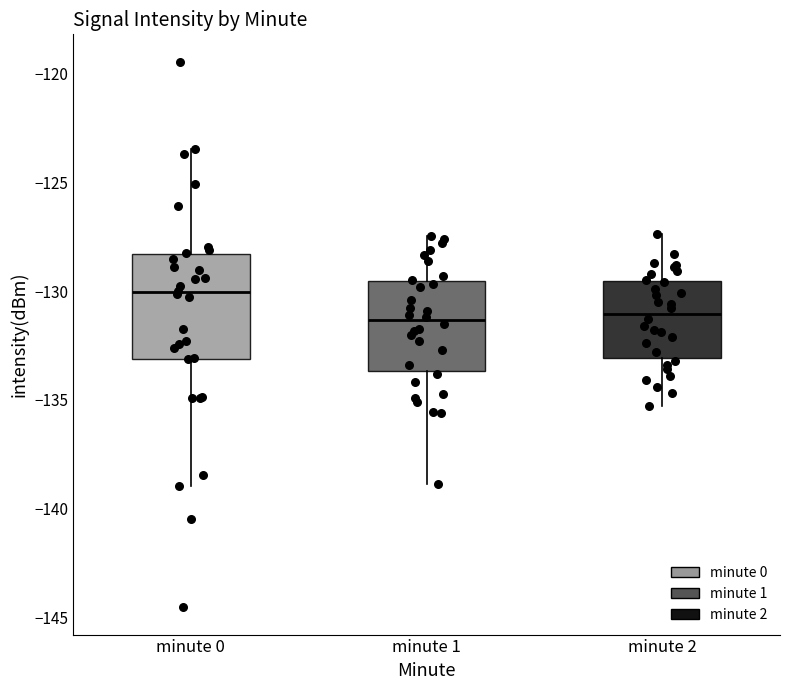

Reading left to right, read every box against the y-axis: the position of its median line, the range the box covers, and the ends of its whiskers. The values are not printed on the chart, so give them approximately, as read against the axis.

minute 0: median -130.0, box -133.0 to -128.5, whiskers -139.0 to -123.5
minute 1: median -131.5, box -133.5 to -129.5, whiskers -139.0 to -127.5
minute 2: median -131.0, box -133.0 to -129.5, whiskers -135.5 to -127.5